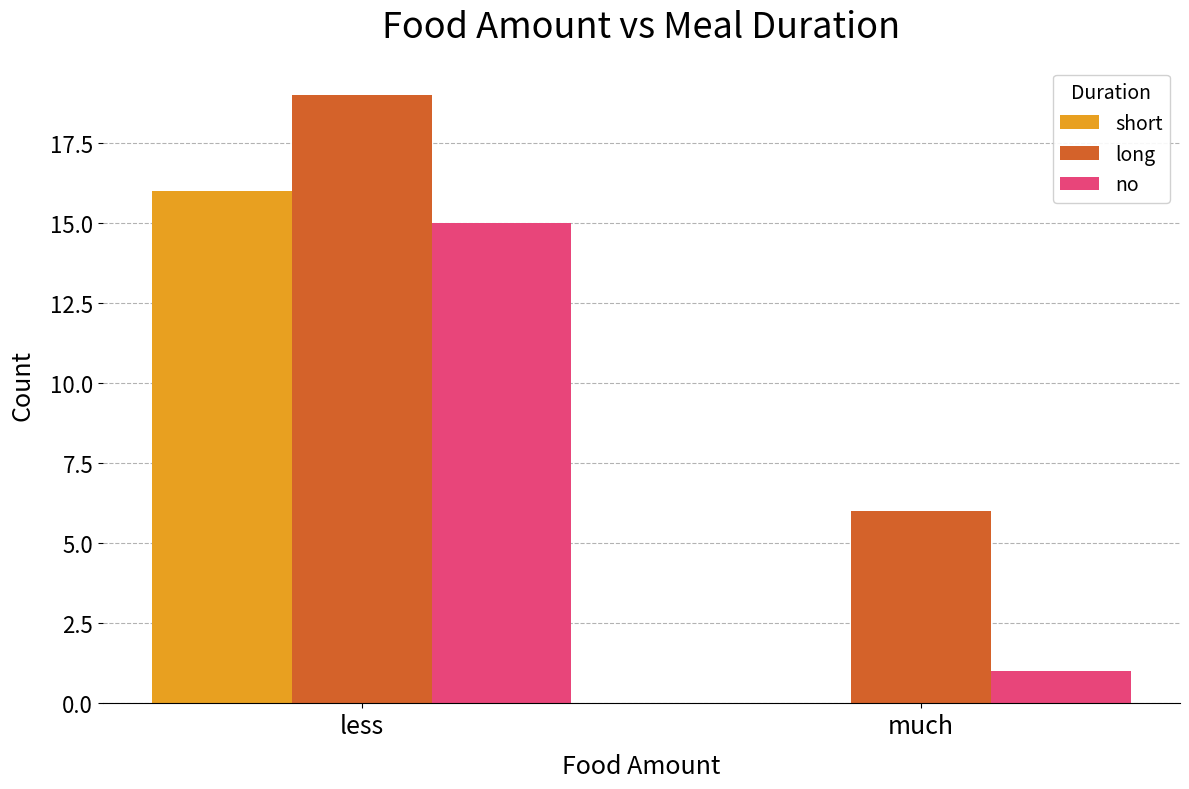

How many groups of bars are there?

2